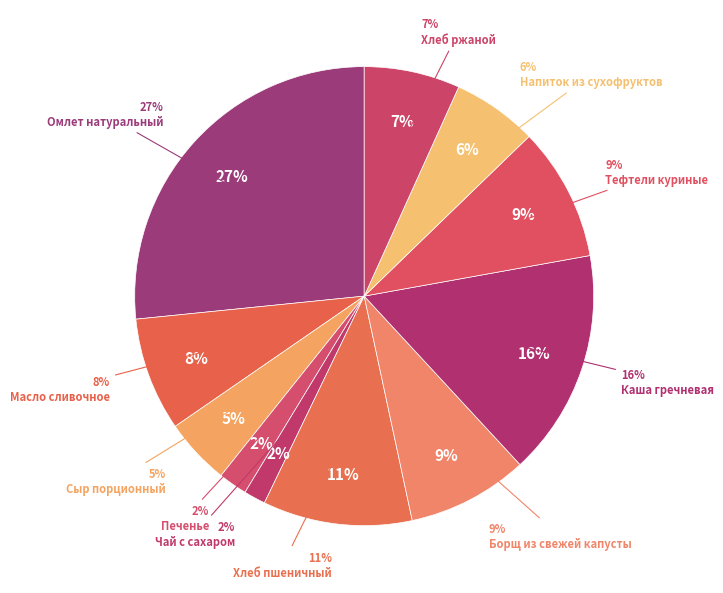

Rank the categories by value from highest to lowest.

Омлет натуральный, Каша гречневая, Хлеб пшеничный, Тефтели куриные, Борщ из свежей капусты, Масло сливочное, Хлеб ржаной, Напиток из сухофруктов, Сыр порционный, Печенье, Чай с сахаром